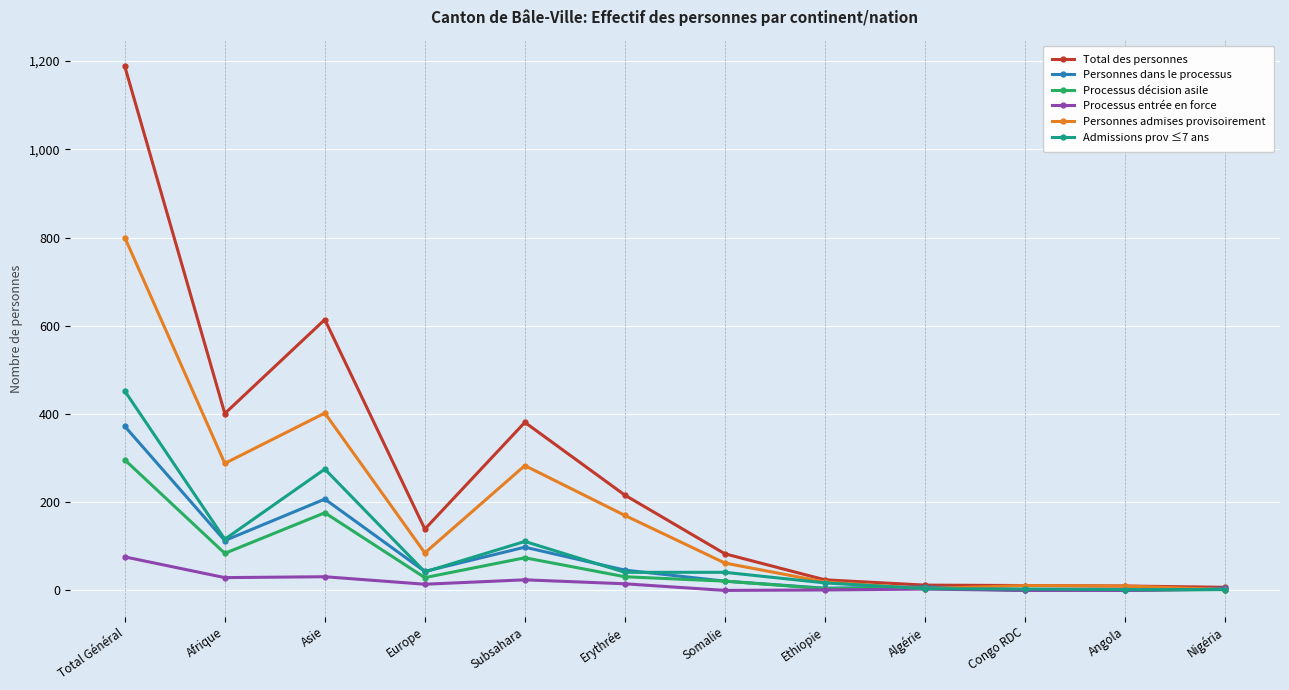

Where does the Total des personnes series first go above 139?

Total Général